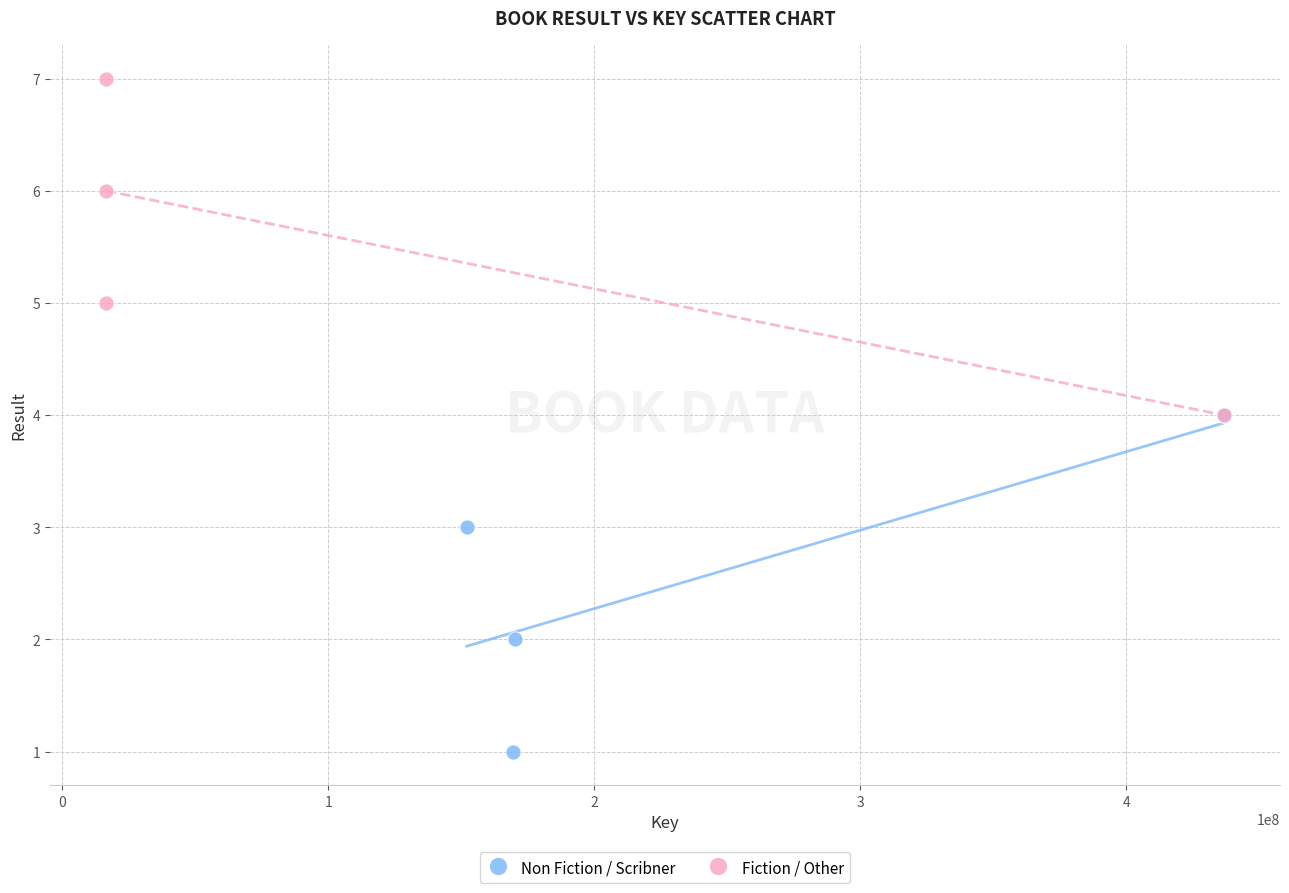

Which series contains the lowest Y value?

Non Fiction / Scribner